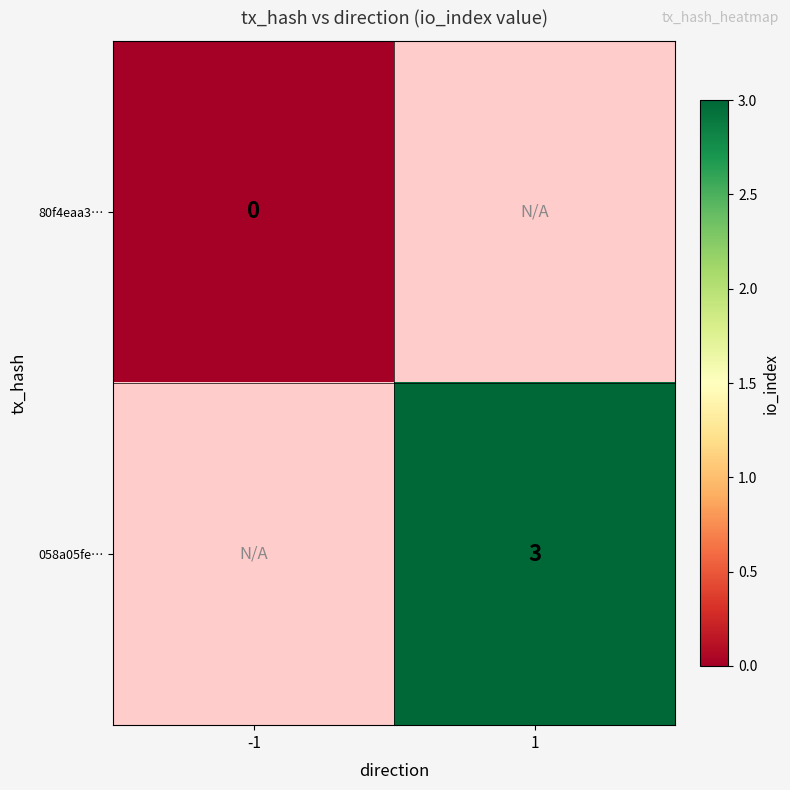

True or false: 058a05fe… has a value of 2 at 1.

False